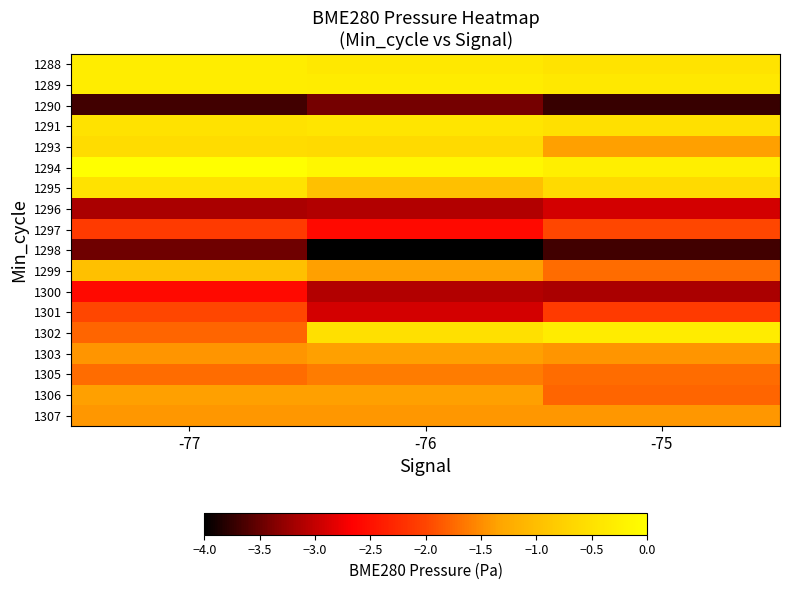

List the series in order of their peak value, lowest first.

1298, 1290, 1296, 1300, 1297, 1301, 1305, 1307, 1303, 1306, 1299, 1293, 1295, 1291, 1302, 1289, 1288, 1294